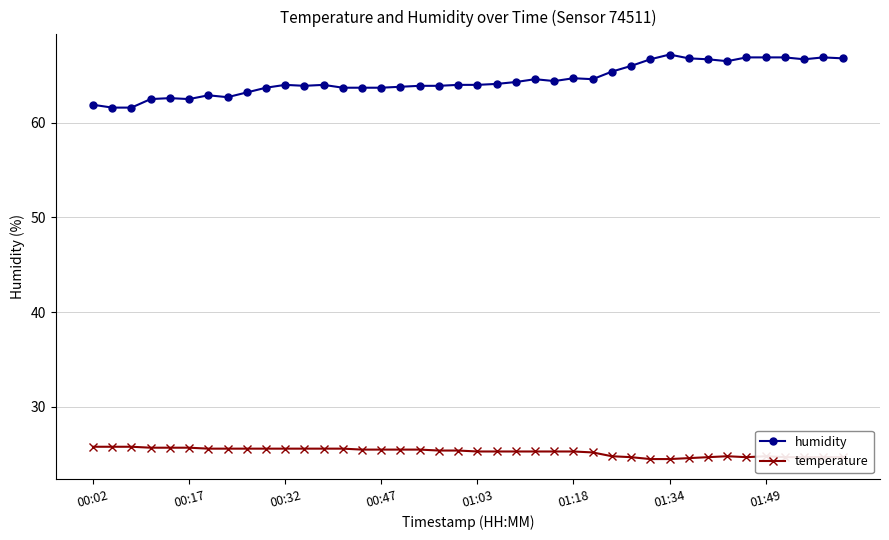

What is the value of the temperature point at the 39th from the left?

24.7